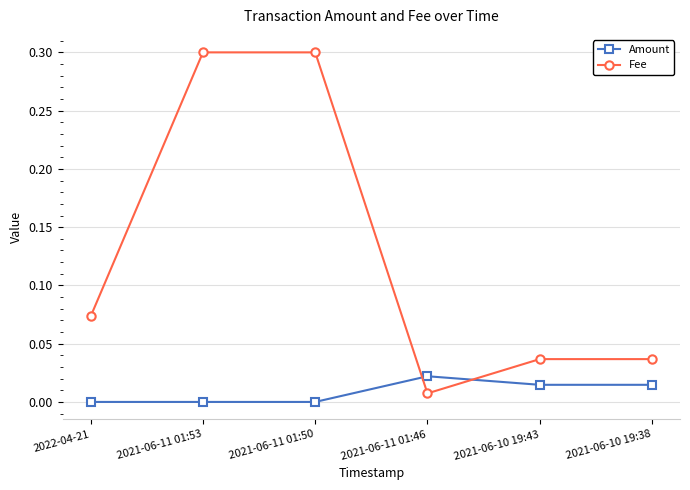

How many lines are shown in the chart?

2